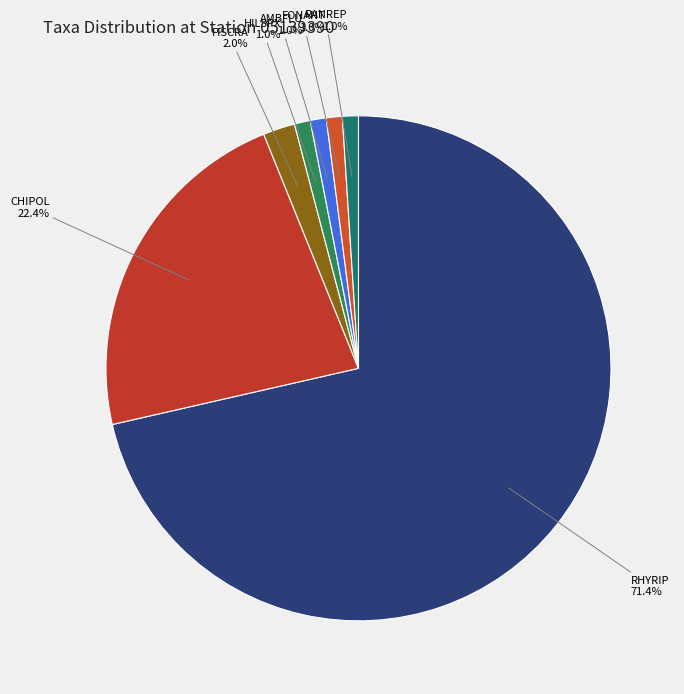

What is the largest slice in the pie chart?

RHYRIP